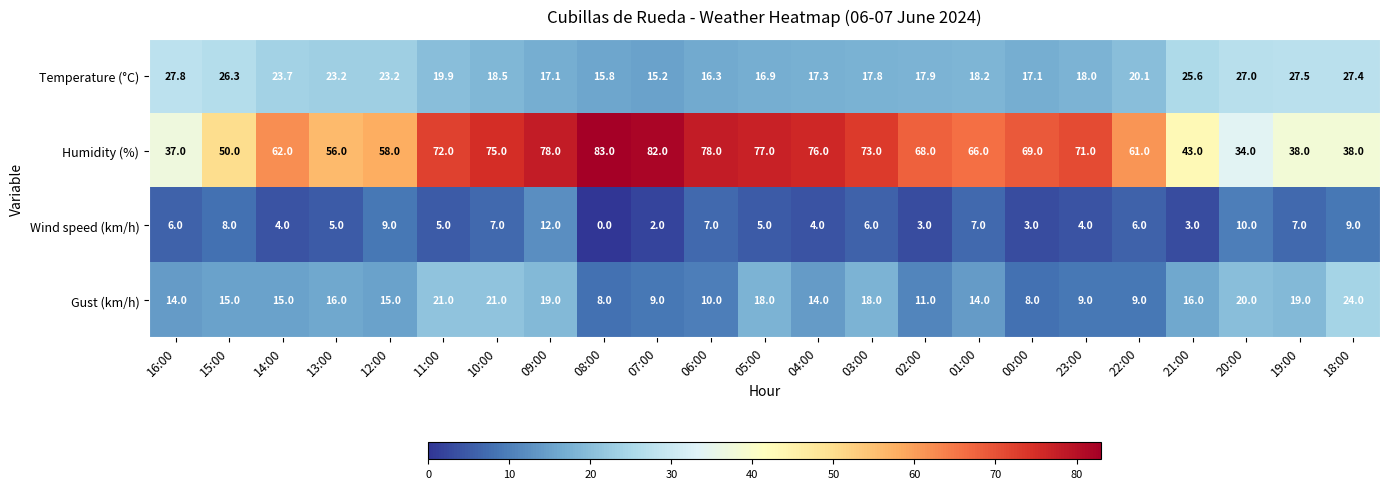

How many distinct data groups are displayed?

4